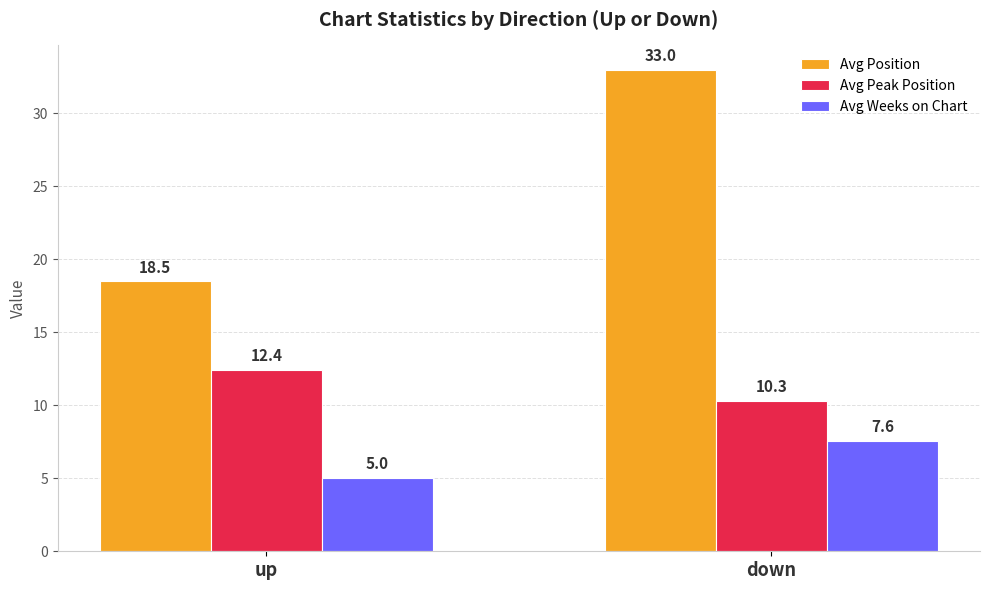

Is it true that Avg Position equals 31.6 at up?

False